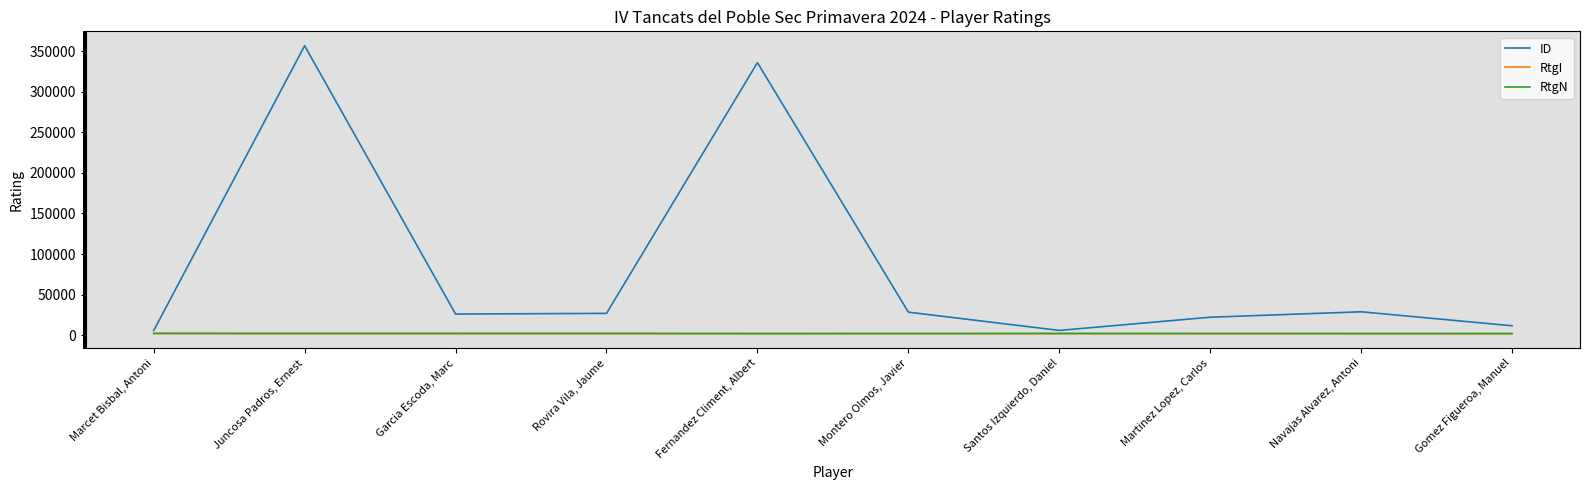

True or false: RtgN and RtgI cross at least once.

False